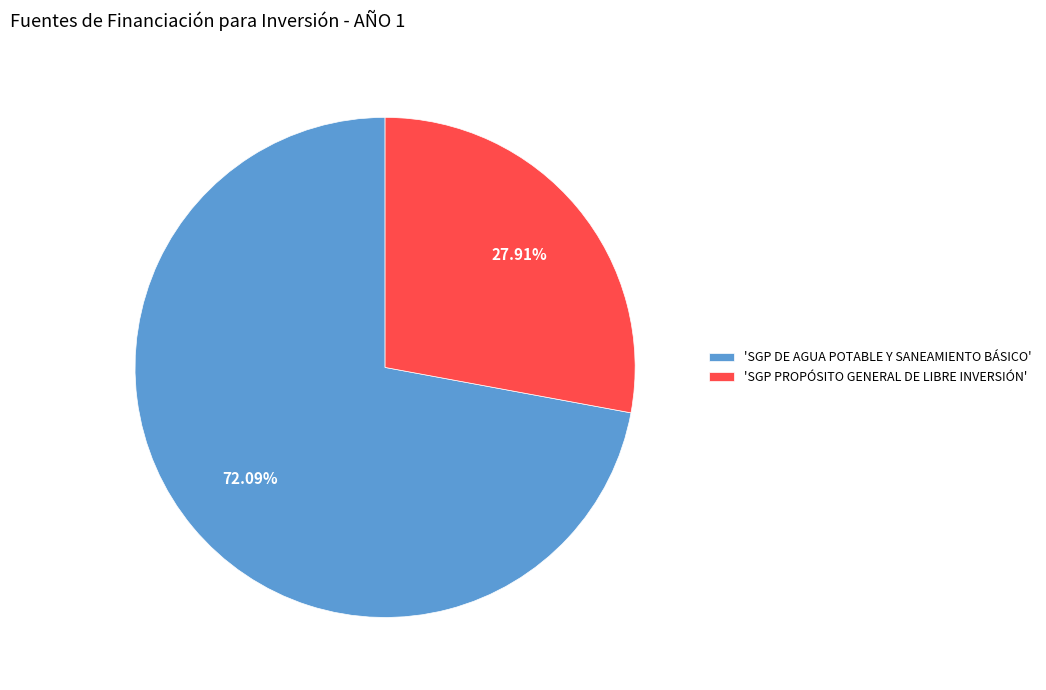

To the nearest percent, what is the average slice percentage?

50%